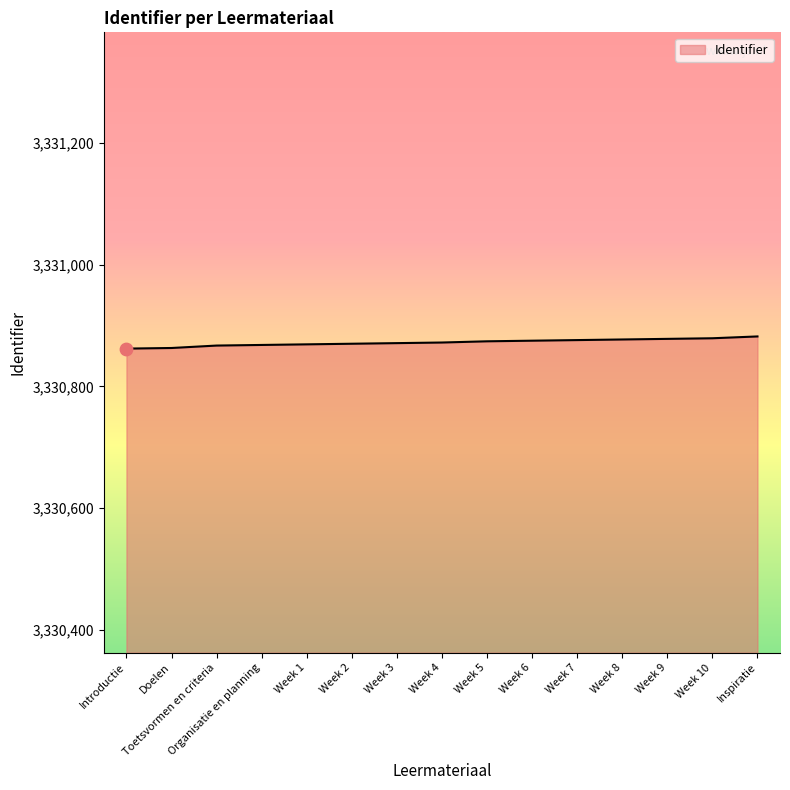

What is the change in value from Toetsvormen en criteria to Week 6?

+8